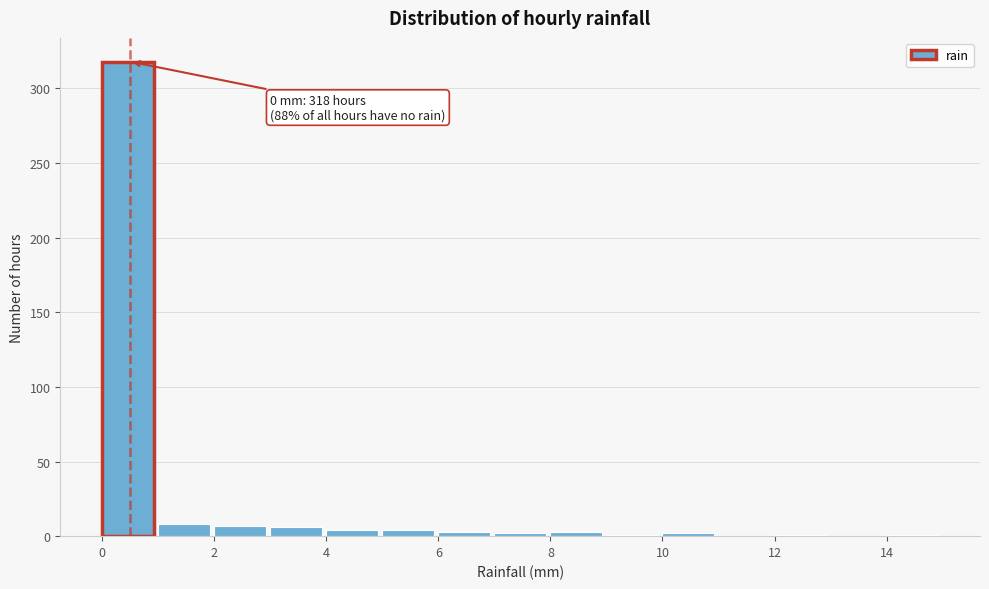

Which range on the x-axis has the tallest bar?

0 to 1